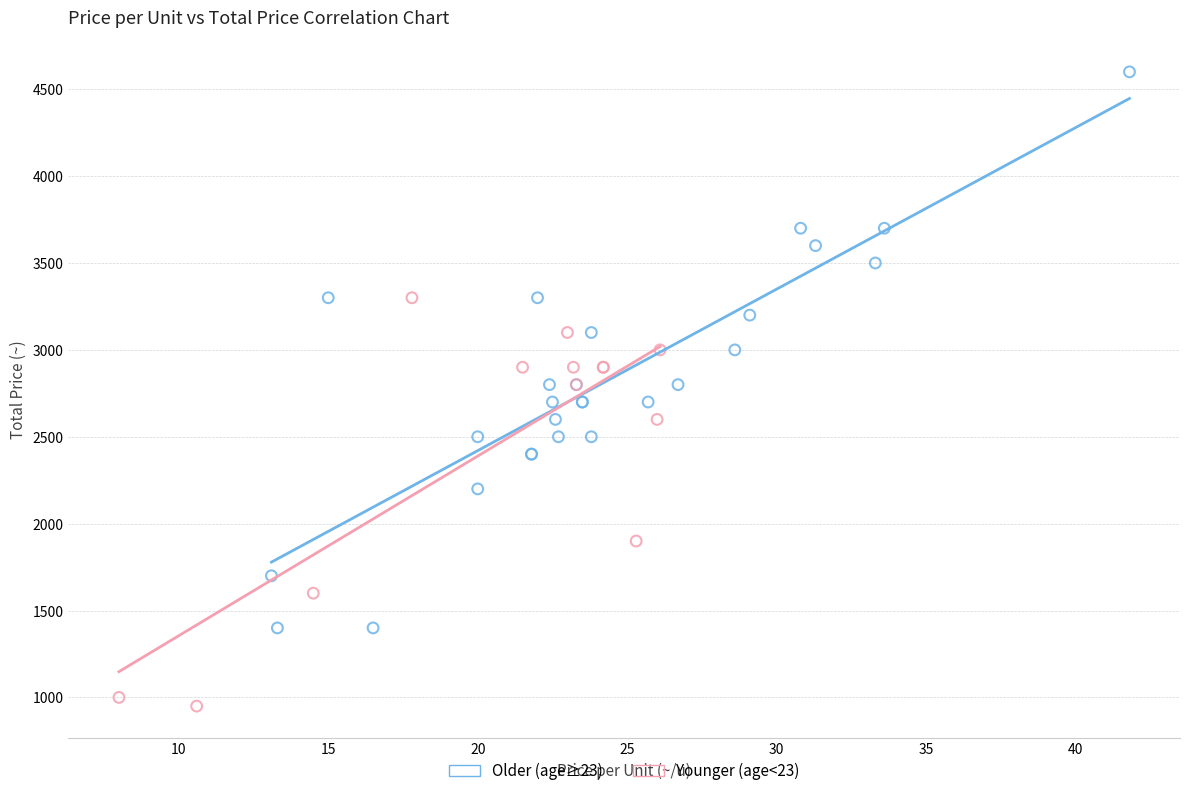

Which series contains the highest Y value?

Older (age≥23)